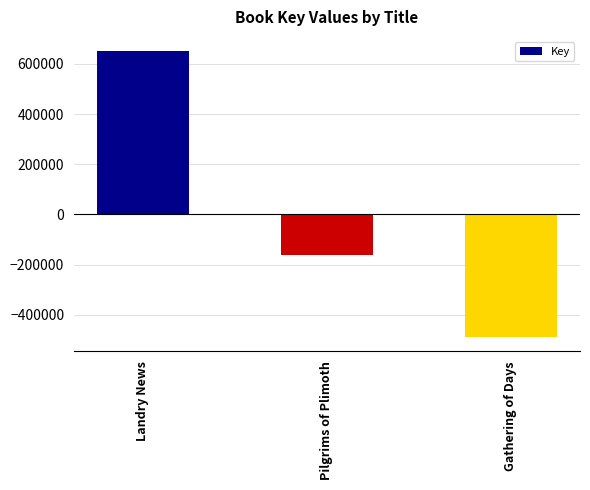

How many bars are there in total?

3